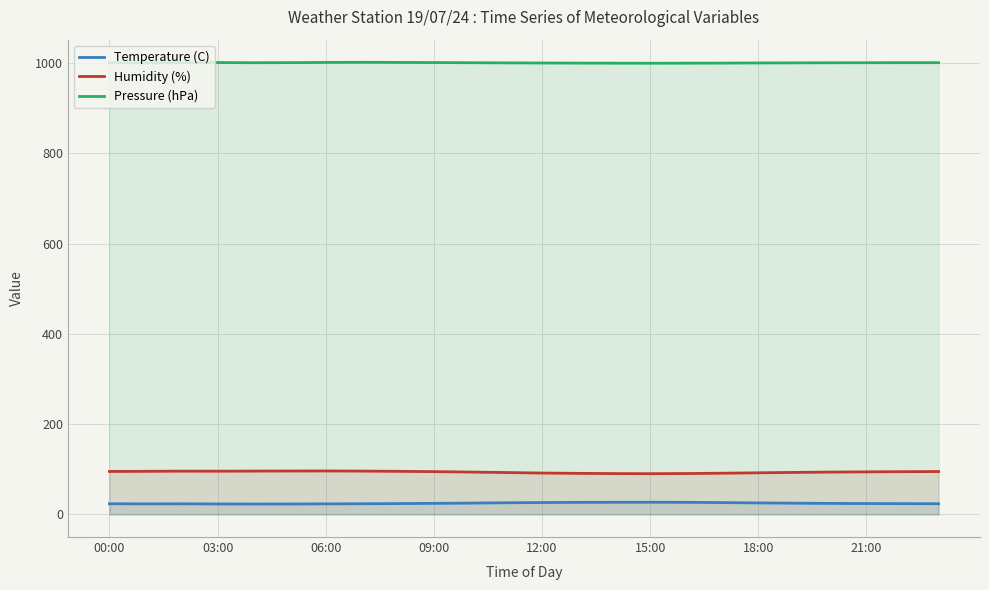

What are all the series names shown in the legend?

Temperature (C), Humidity (%), Pressure (hPa)